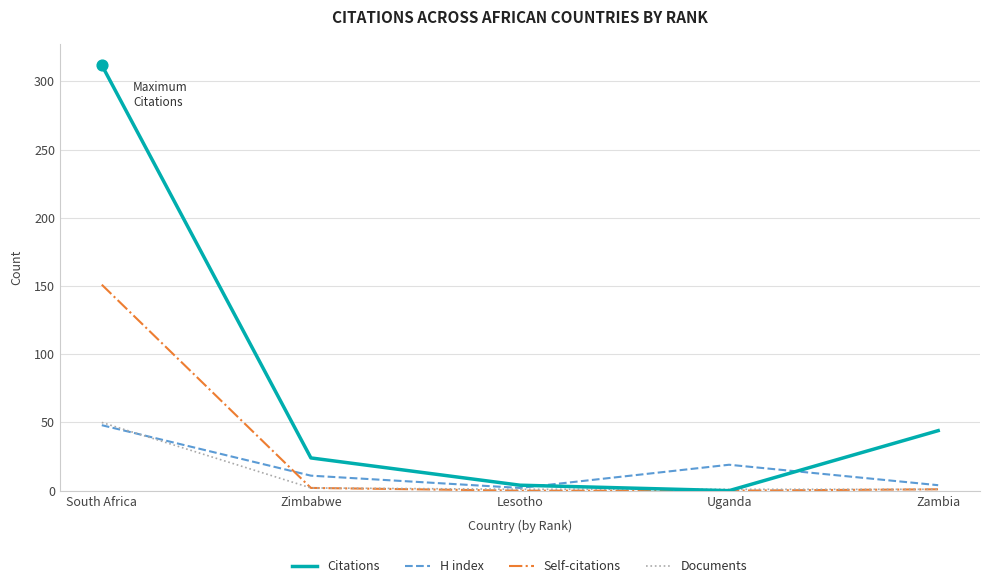

What are all the series names shown in the legend?

Citations, H index, Self-citations, Documents